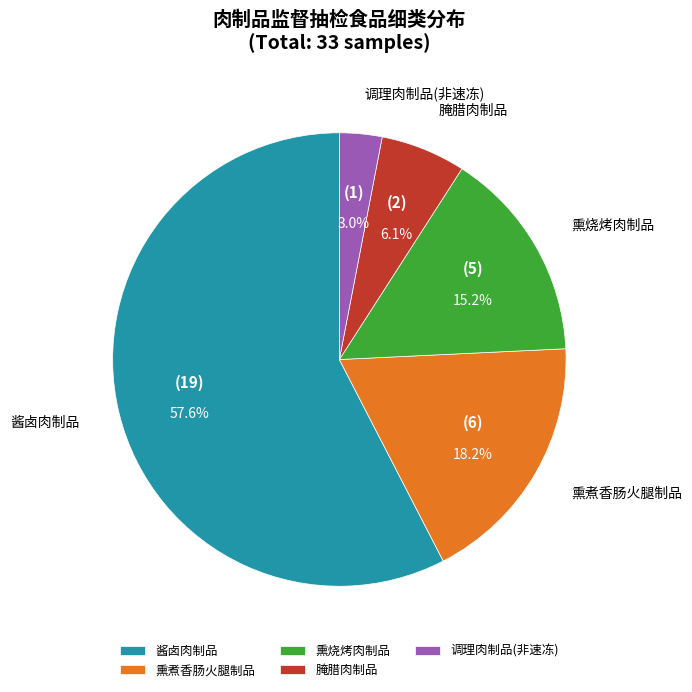

How many slices are in this pie chart?

5